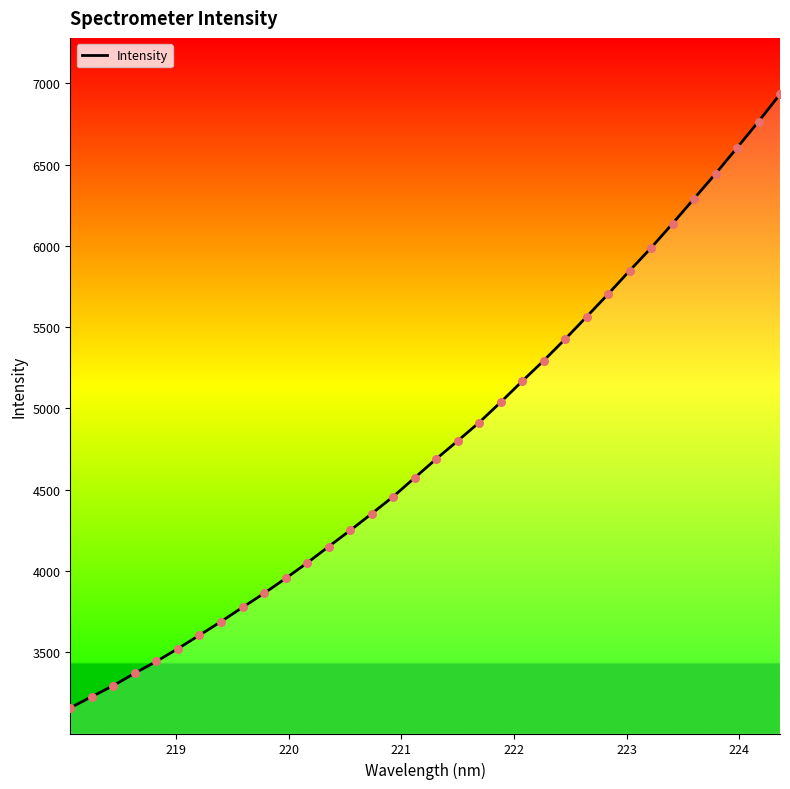

What is the greatest value displayed?

6932.5